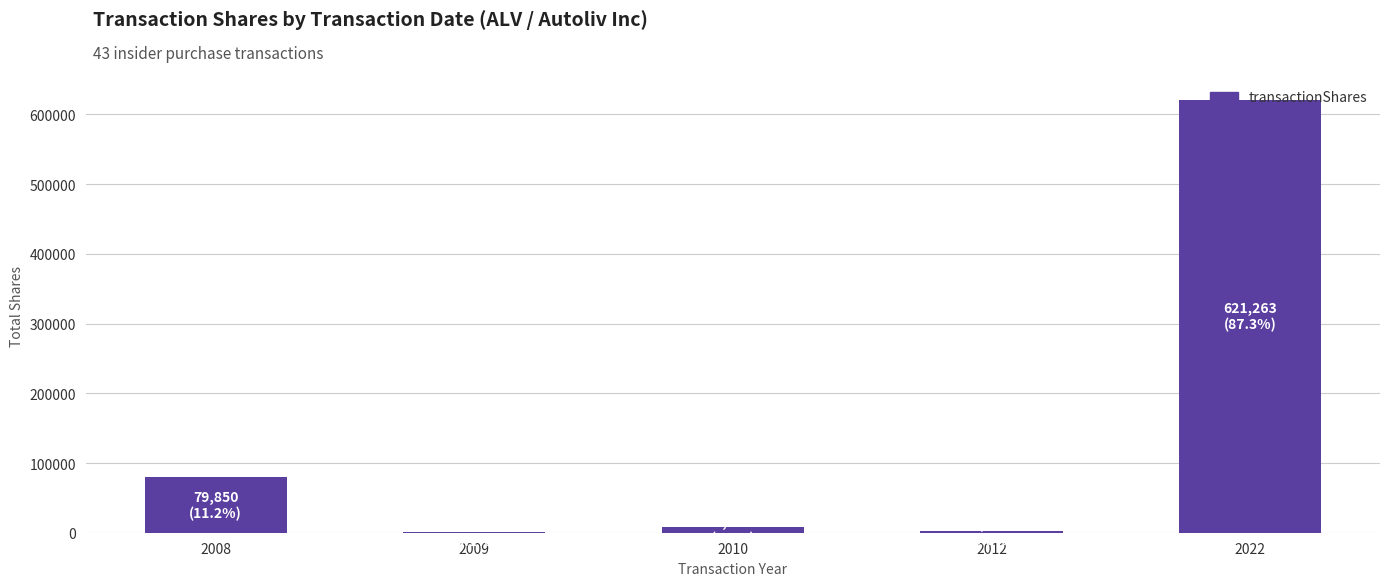

What is the maximum value shown in the chart?

621263